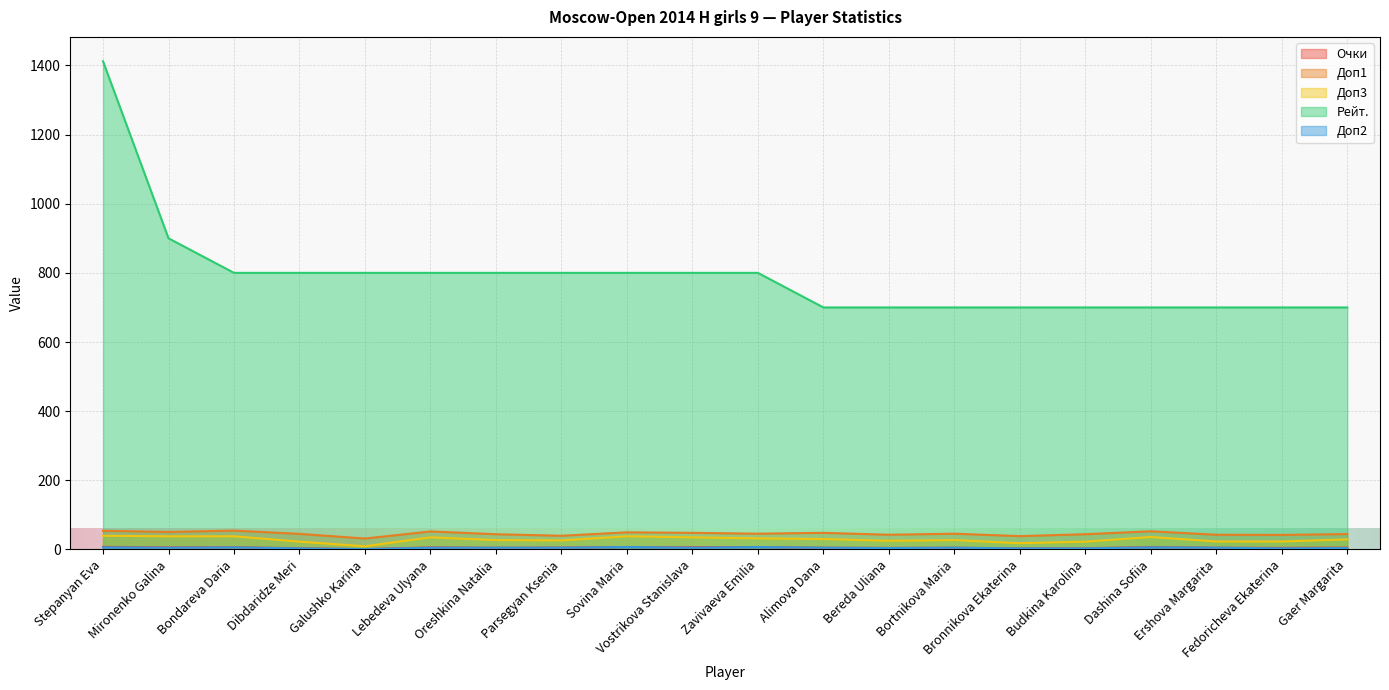

True or false: Доп2 and Рейт. cross at least once.

False